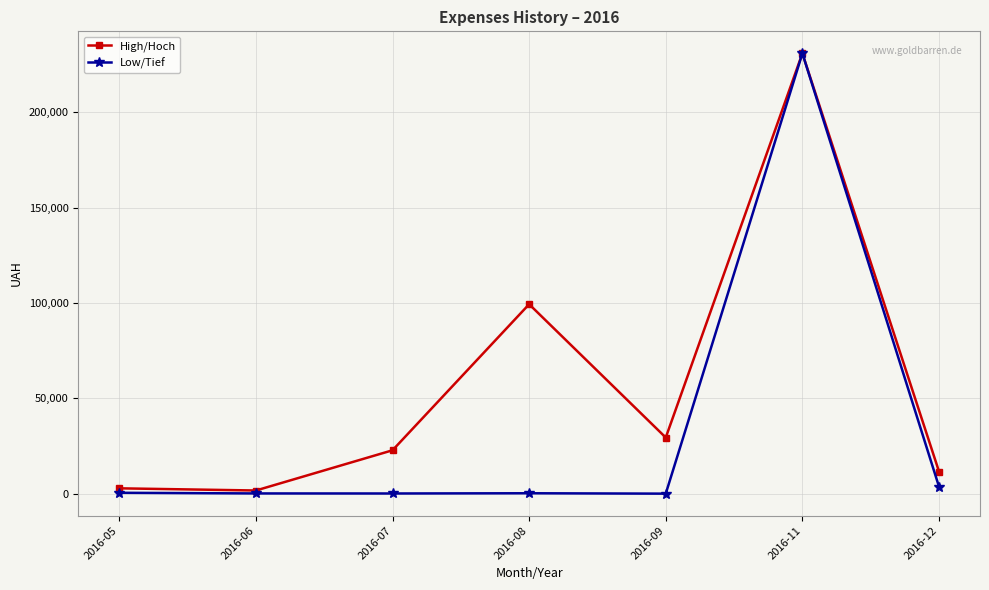

List the series in order of their overall mean, lowest first.

Low/Tief, High/Hoch